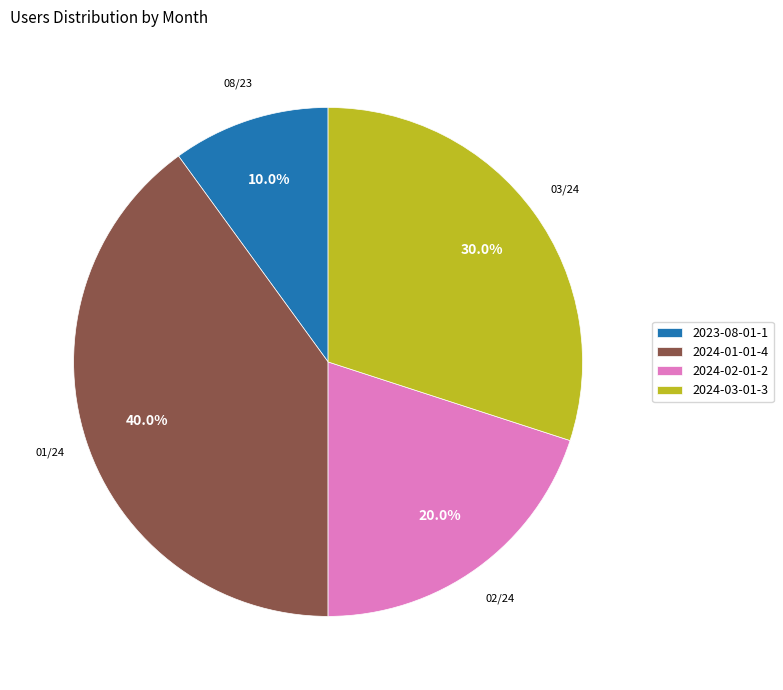

Combined, do 2023-08-01-1 and 2024-03-01-3 account for over 50%?

No